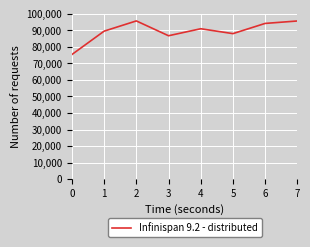

Count the number of categories in the chart.

8